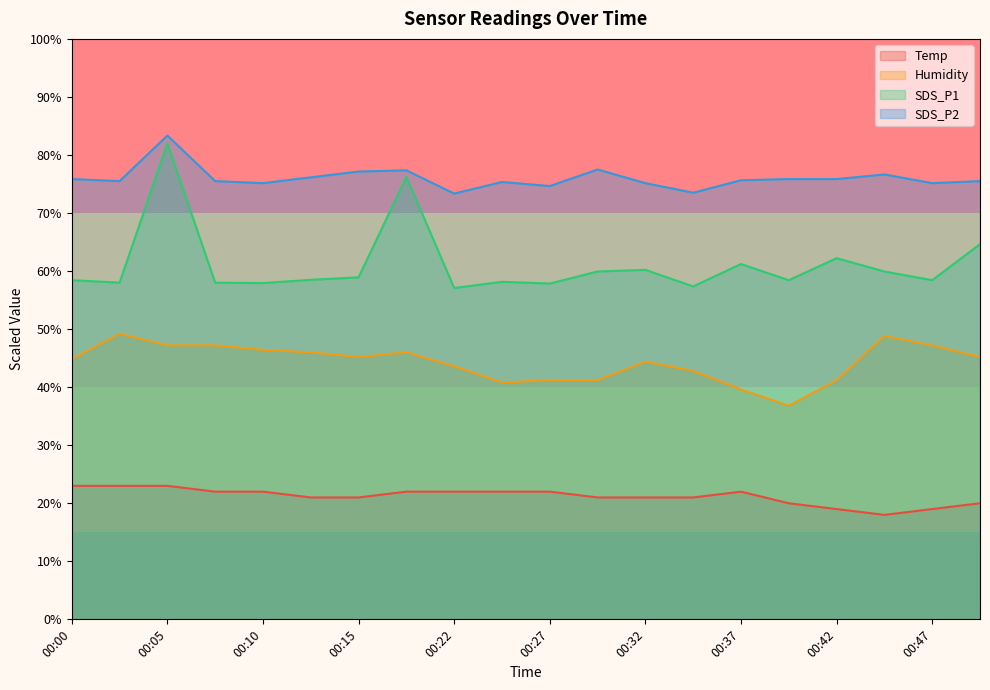

Between 00:15 and 00:42, which series saw the biggest shift?

Humidity